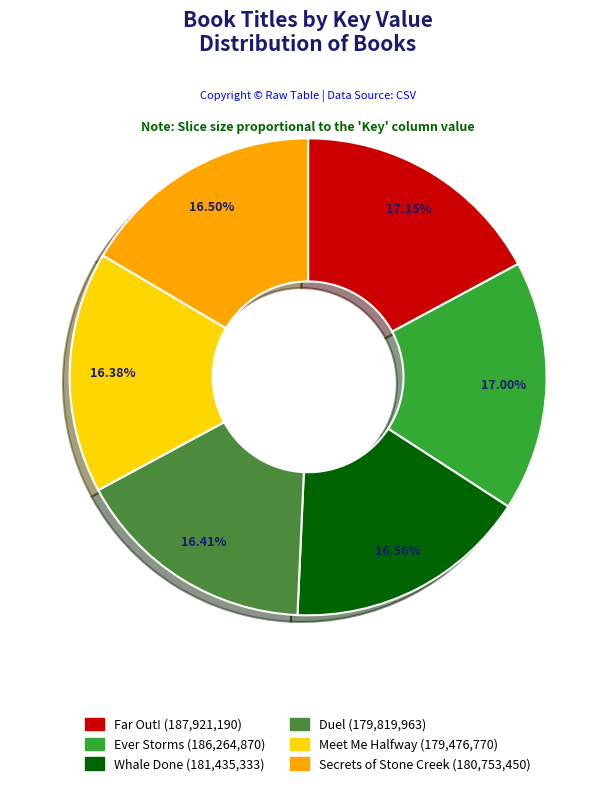

How many slices are in this pie chart?

6